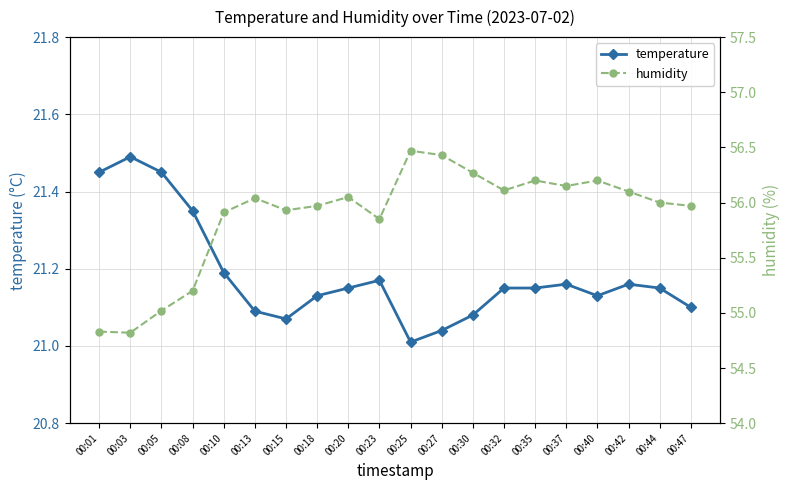

True or false: temperature and humidity cross at least once.

False